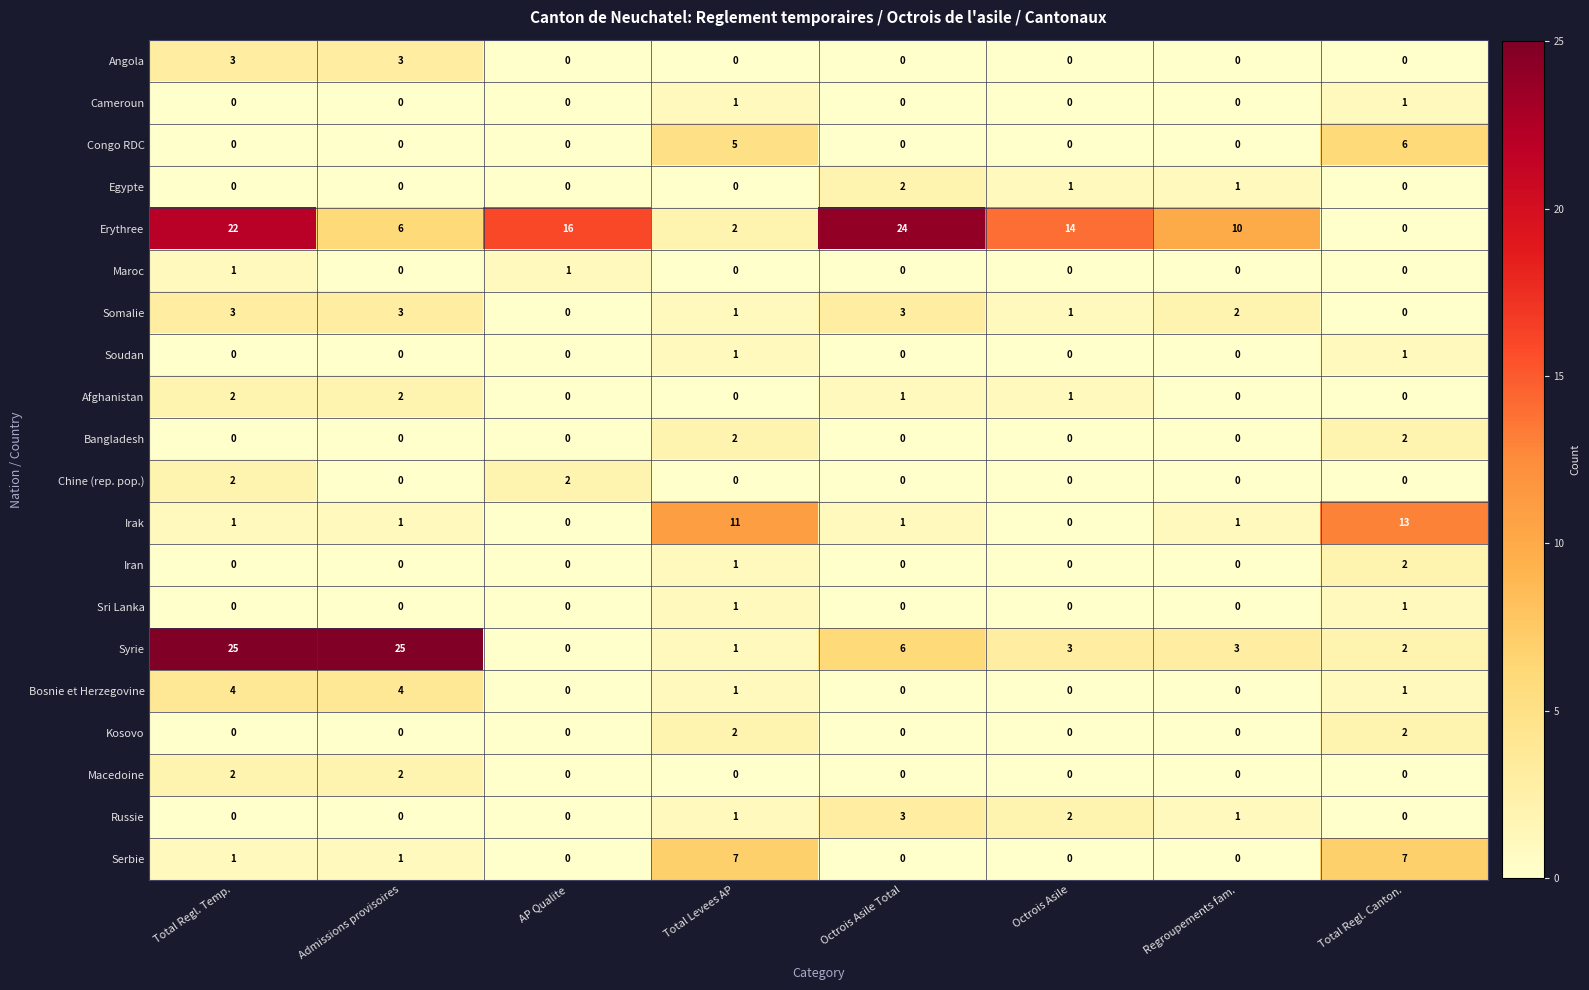

Which series has the largest total across all categories?

Erythree